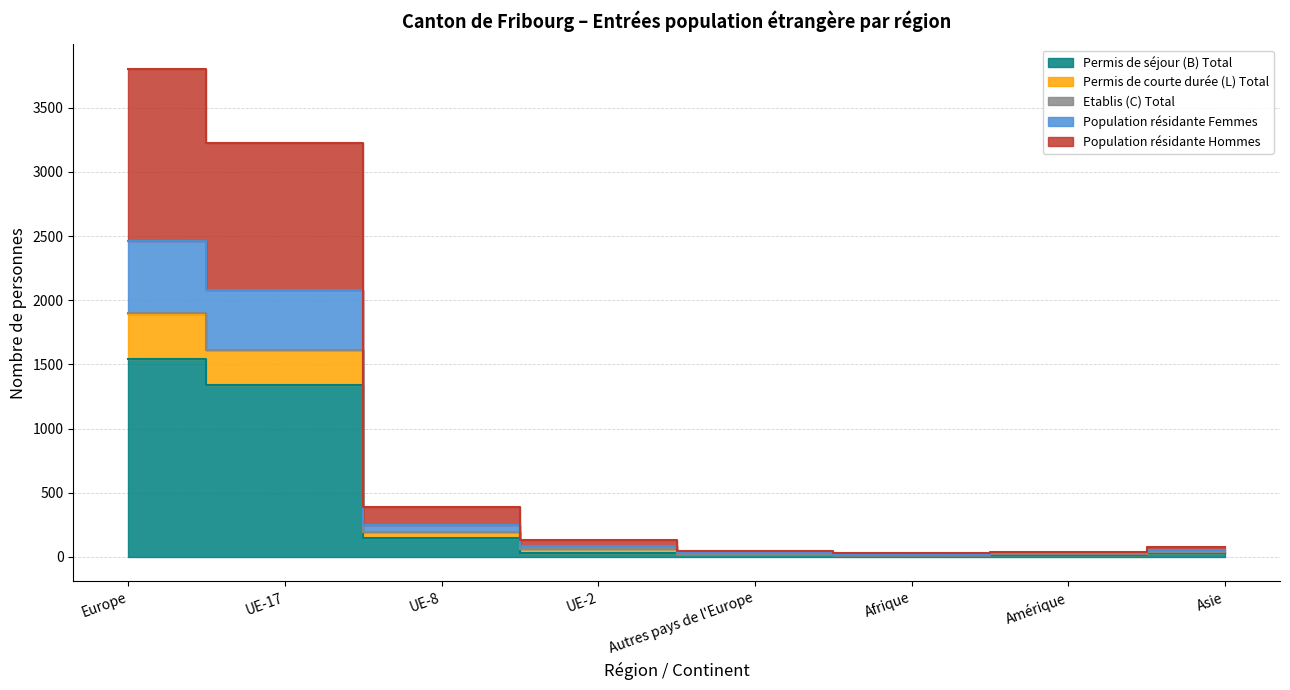

True or false: Population résidante Hommes has more than 0 interior local peaks.

False